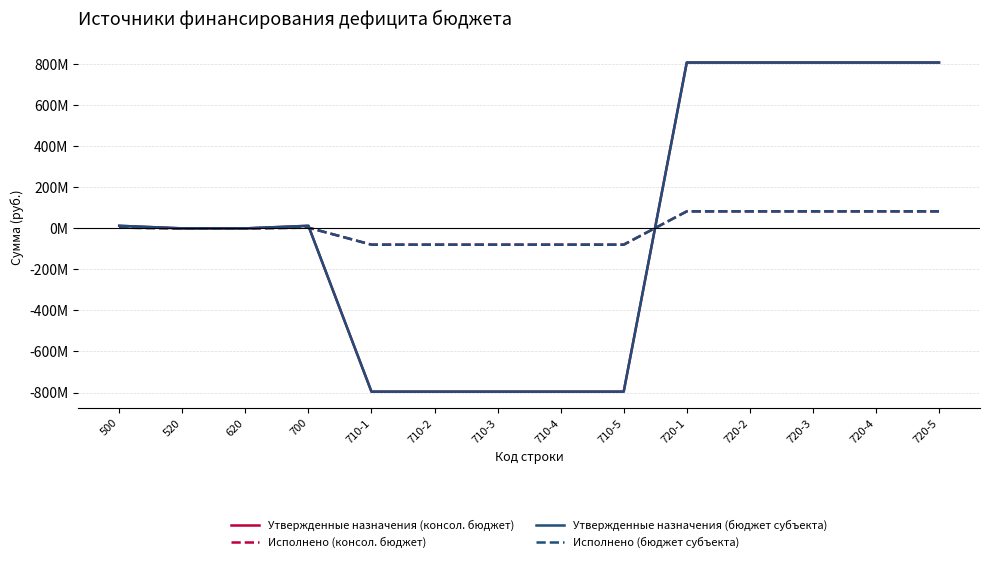

What is the difference between the maximum and second lowest values in the Утвержденные назначения (бюджет субъекта) series?

1603840769.4